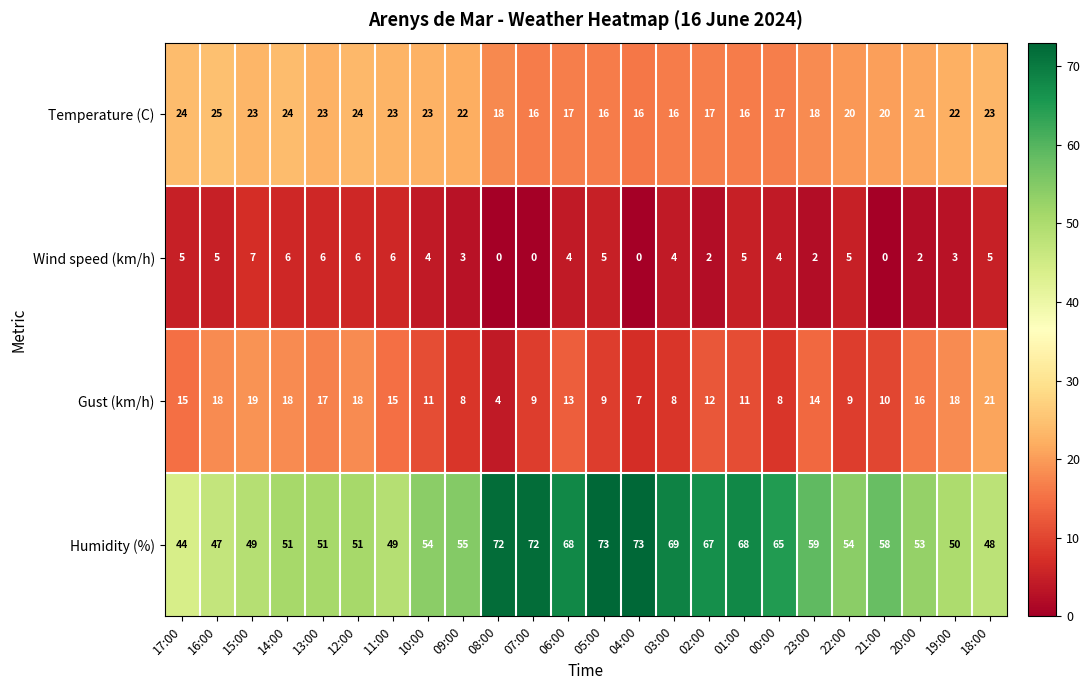

What is the difference between the second highest and minimum values in the Temperature (C) series?

8